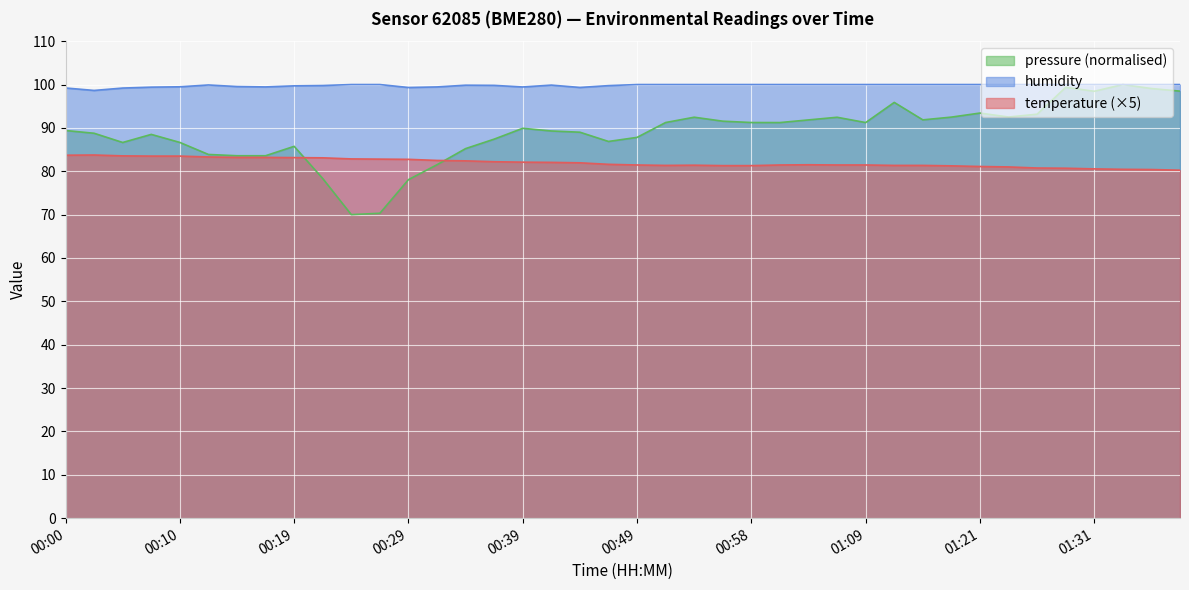

How many interior local peaks does the temperature series have?

3